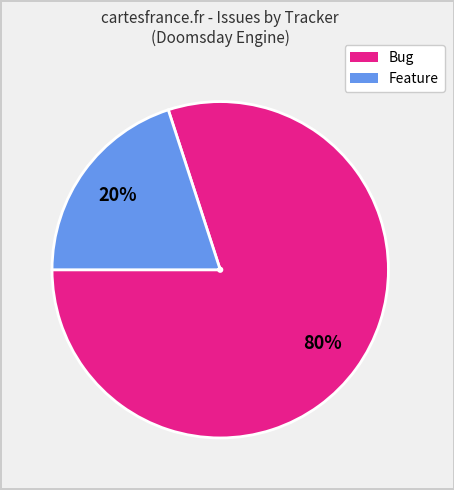

How many segments does this pie chart have?

2